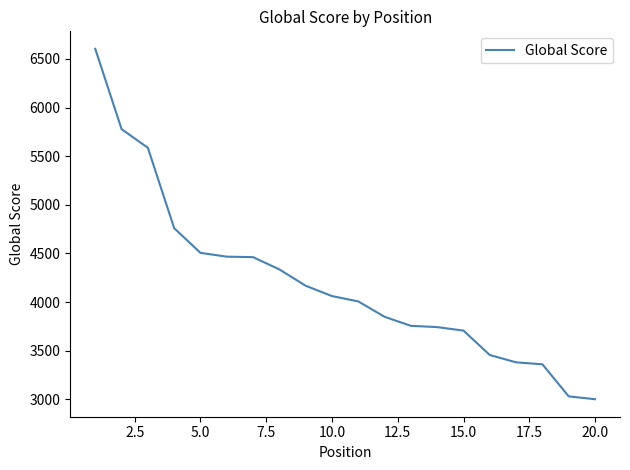

What is the difference between the maximum and minimum values?

3601